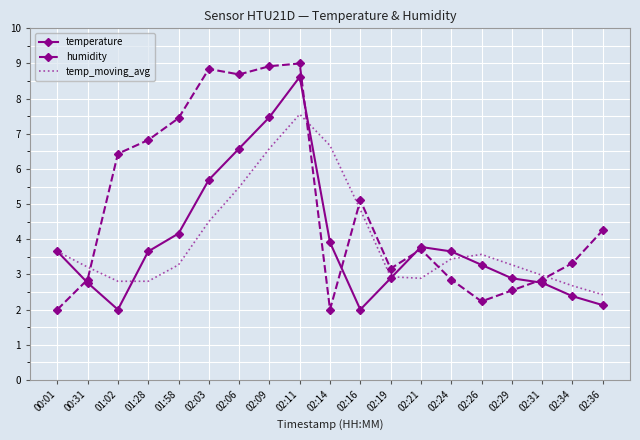

Reading left to right, transcribe all the data shown in this chart.

temperature: 3.7	2.8	2.0	3.7	4.2	5.7	6.6	7.5	8.6	3.9	2.0	2.9	3.8	3.7	3.3	2.9	2.8	2.4	2.1
humidity: 2.0	2.9	6.4	6.8	7.4	8.8	8.7	8.9	9.0	2.0	5.1	3.2	3.7	2.9	2.2	2.5	2.9	3.3	4.3
temp_moving_avg: 3.7	3.2	2.8	2.8	3.3	4.5	5.5	6.6	7.6	6.7	4.8	2.9	2.9	3.4	3.6	3.3	3.0	2.7	2.4